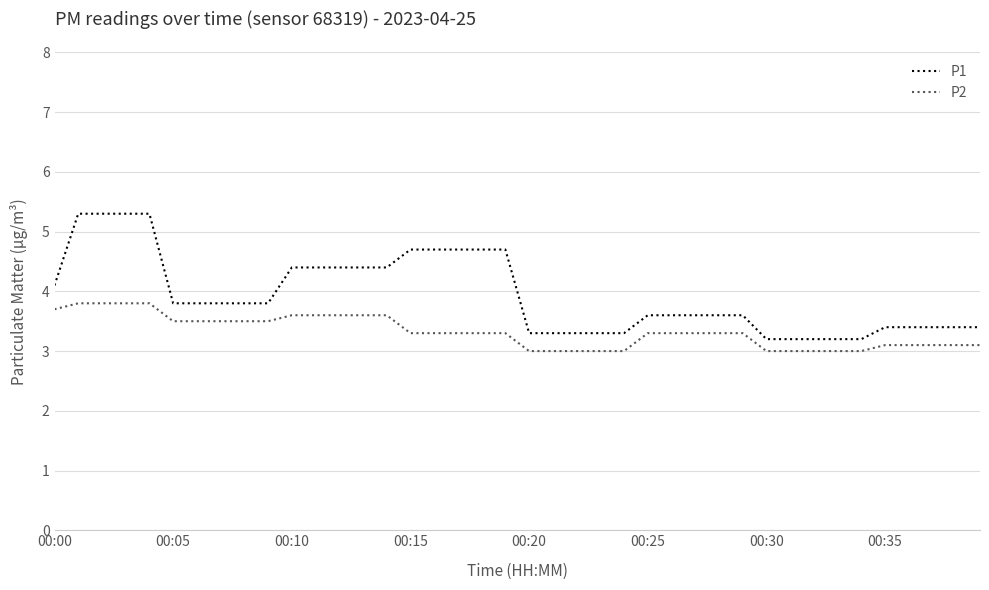

True or false: P2 and P1 cross at least once.

False